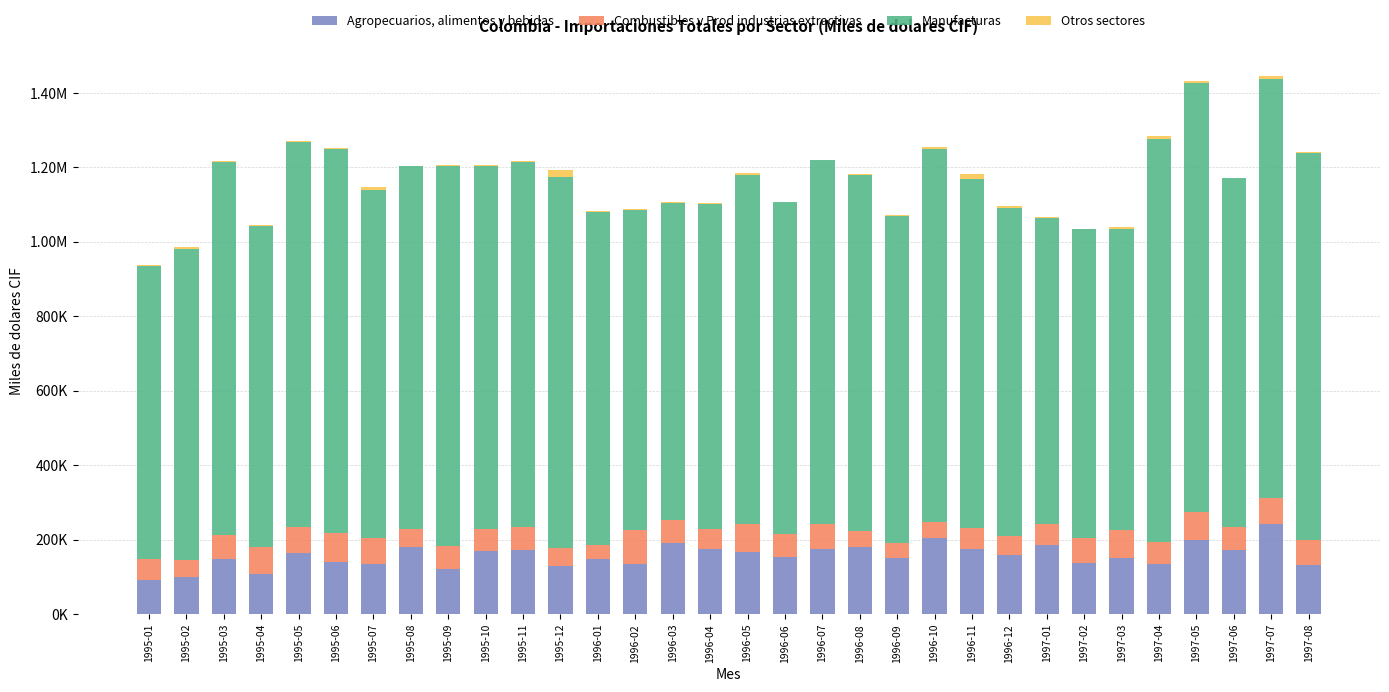

What is the sum of all Manufacturas values?

30183896.6